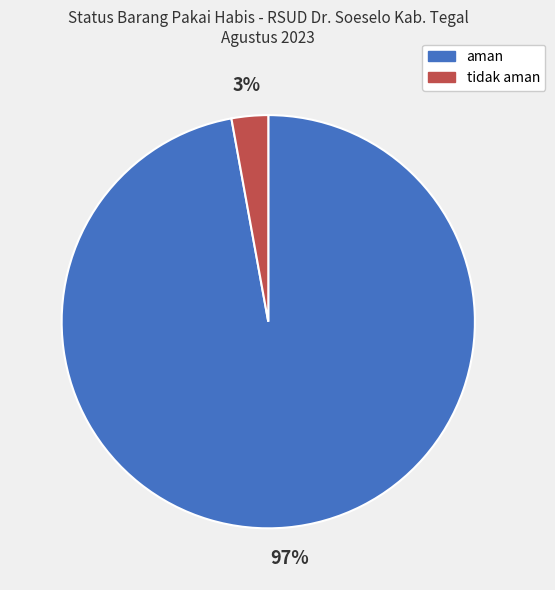

Rank the categories by value from lowest to highest.

tidak aman, aman